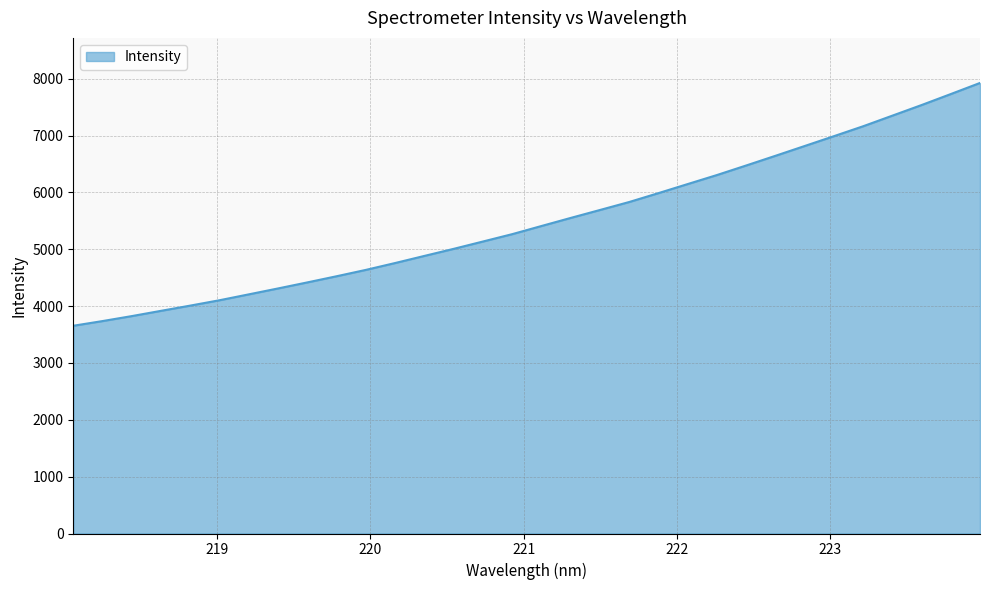

What is the maximum value shown in the chart?

7924.7